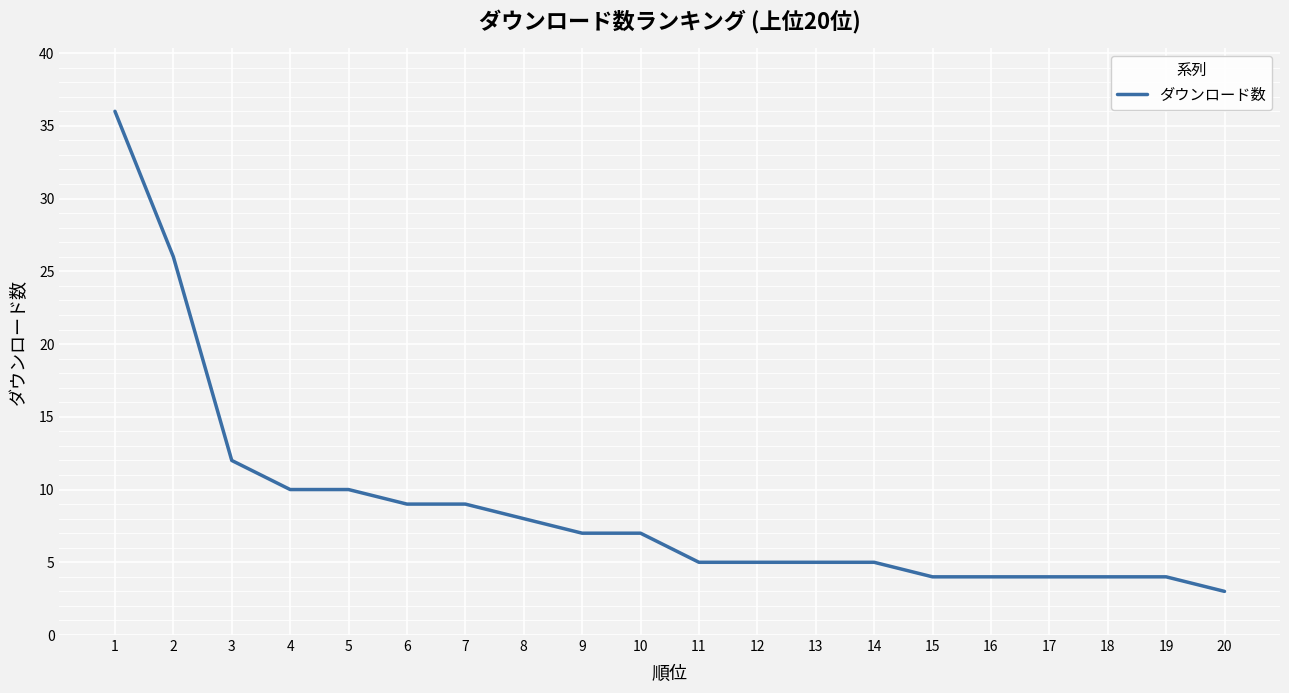

Reading left to right, list all the values displayed in this chart.

36	26	12	10	10	9	9	8	7	7	5	5	5	5	4	4	4	4	4	3